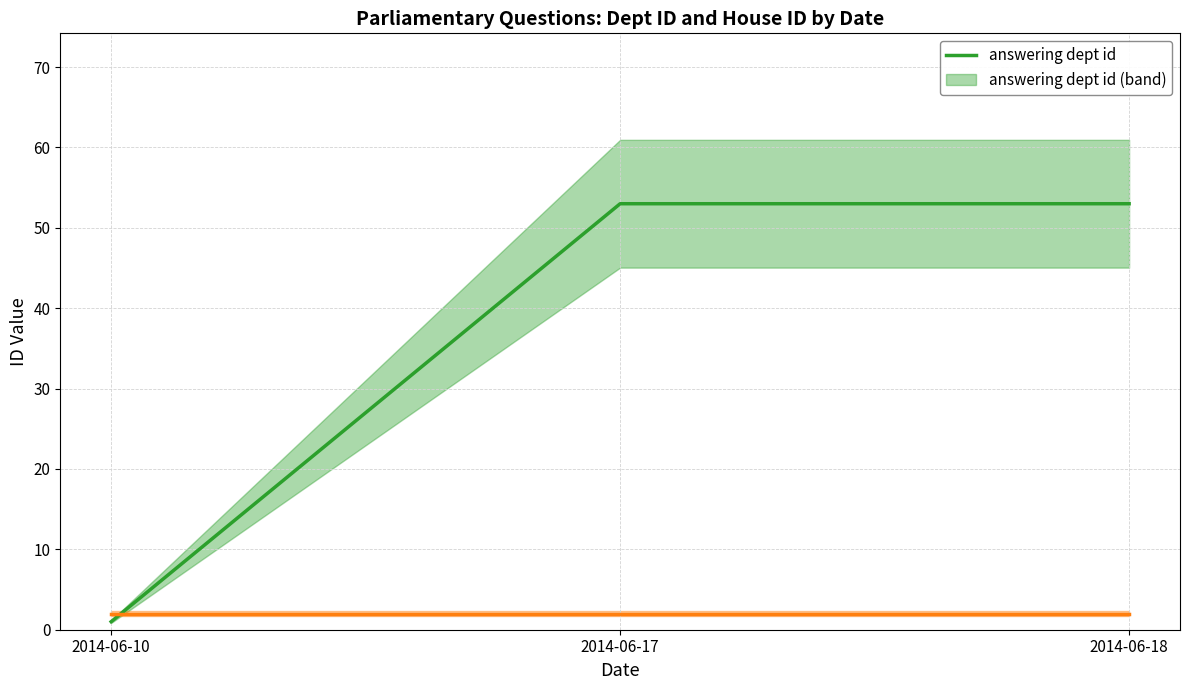

Where is answering dept id nearest to the value 27?

2014-06-10